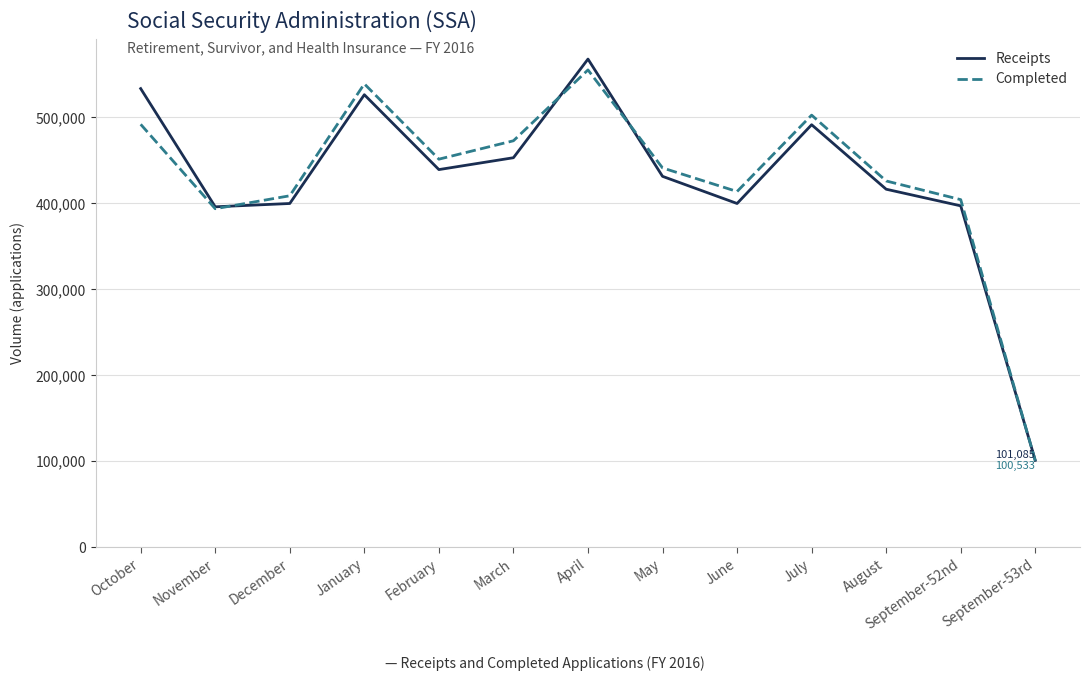

Is this an area chart (filled region under the line)?

No